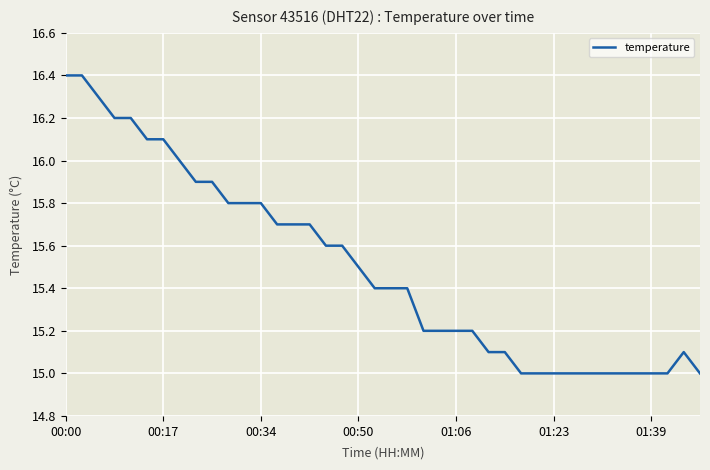

What is the difference between the maximum and minimum values?

1.4